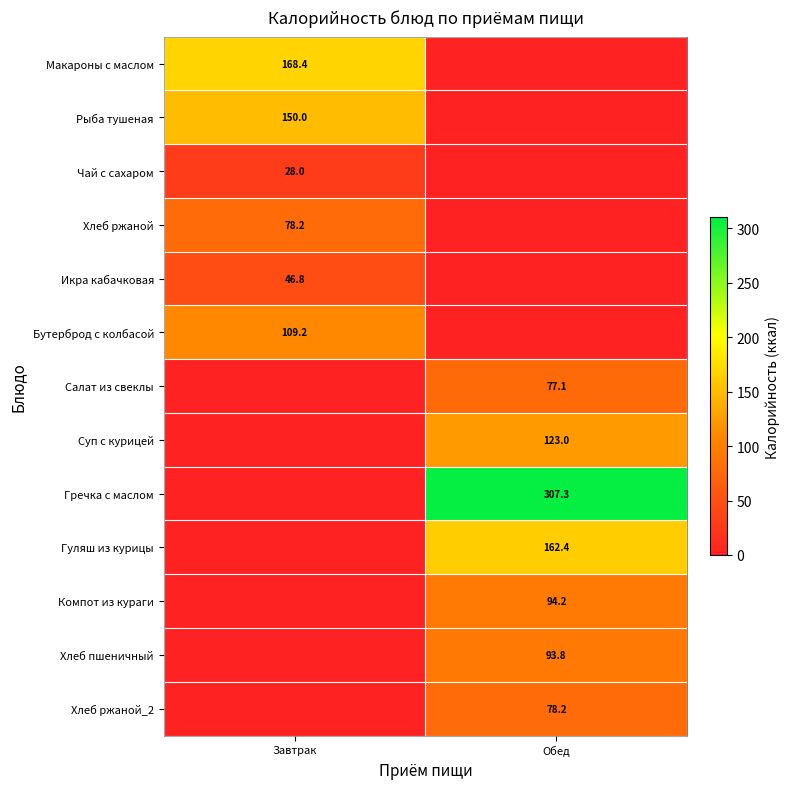

The value of Компот из кураги at Обед is 44.2. True or false?

False